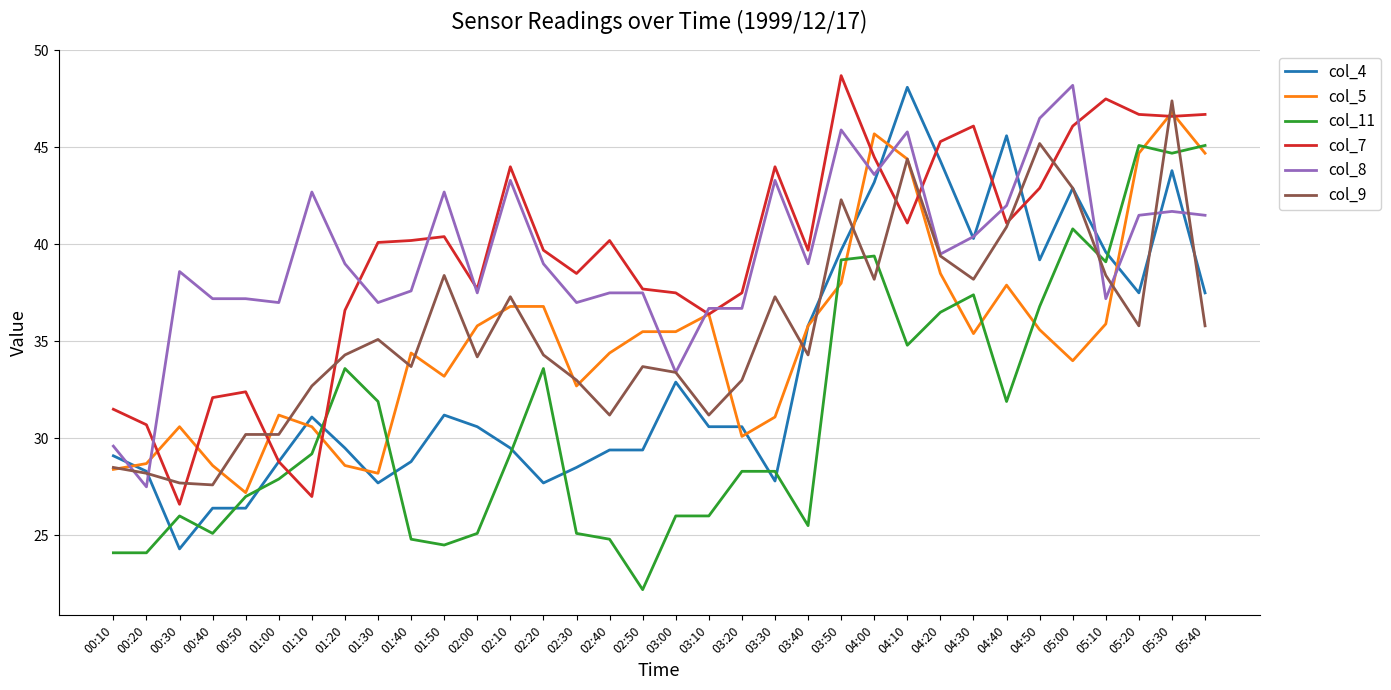

What position from the right is 03:00?

17